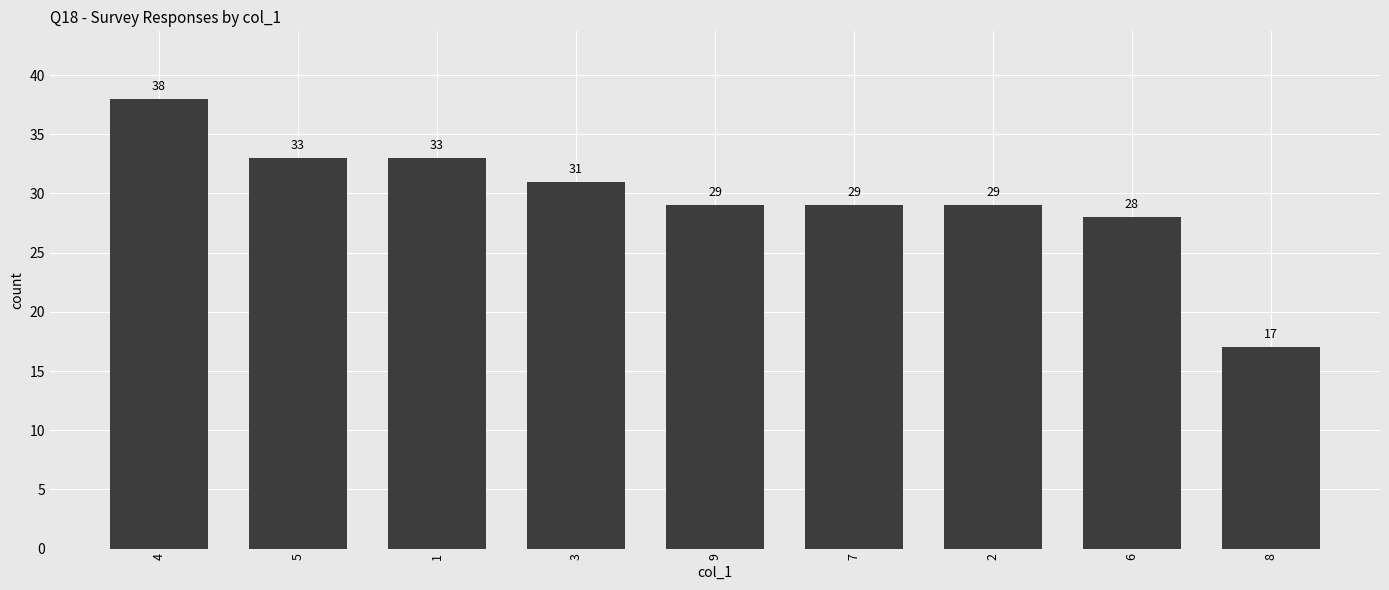

What is the sum of the values at 4 and 6?

66